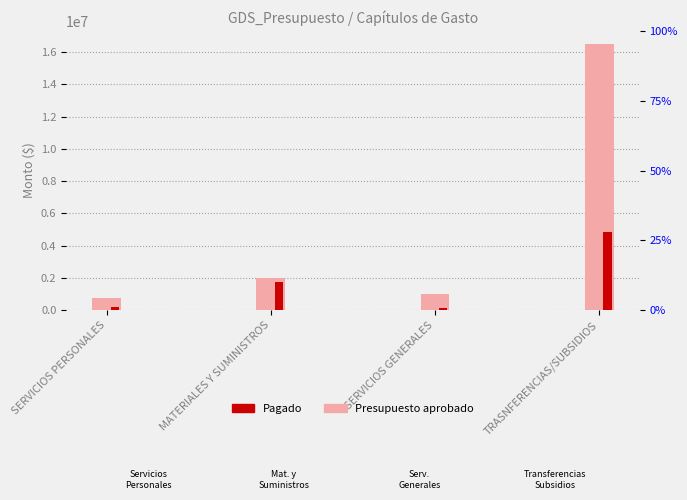

What is the smallest value displayed?

118662